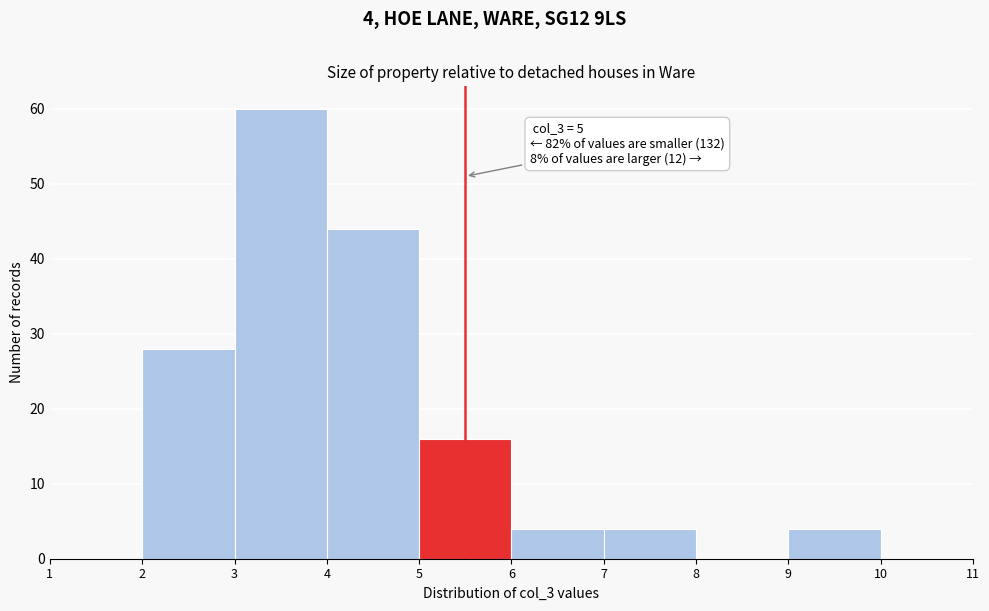

Which range on the x-axis has the tallest bar?

3 to 4